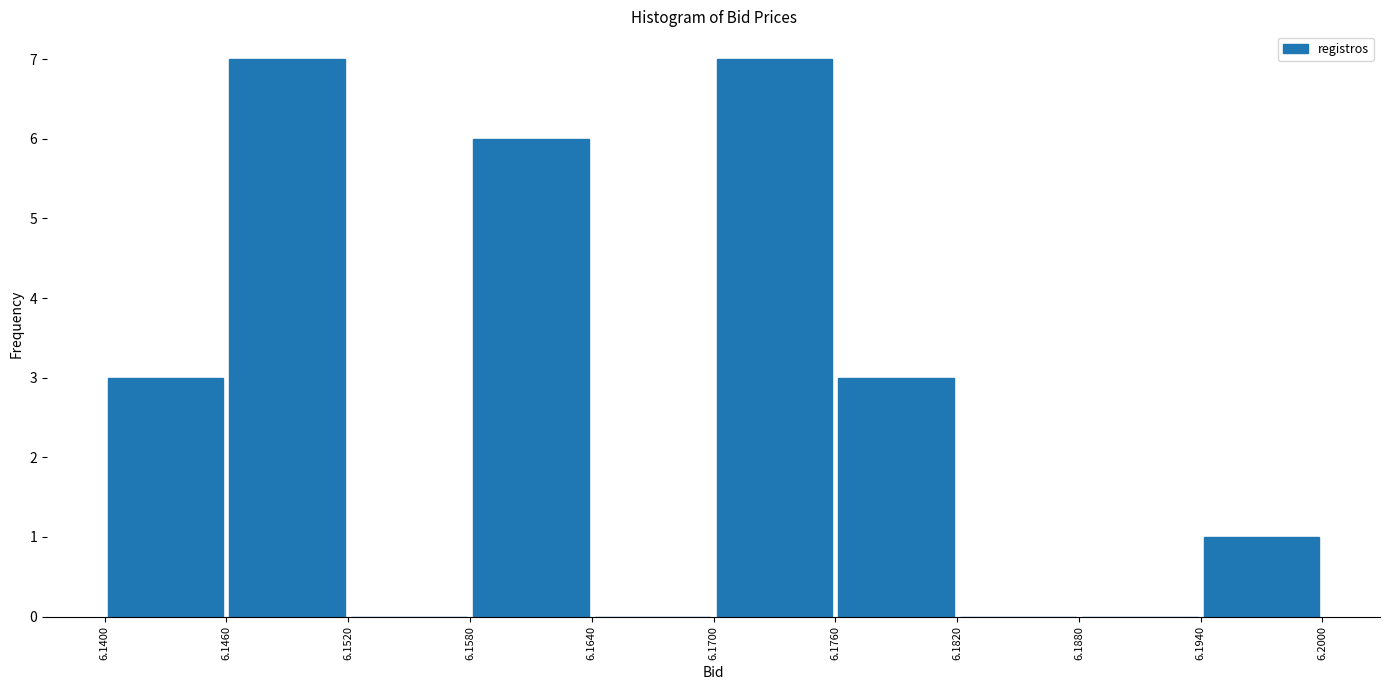

How tall is the bar that spans 6.1460 to 6.1520 on the x-axis? The values are not printed on the chart, so give them approximately, as read against the axis.

7